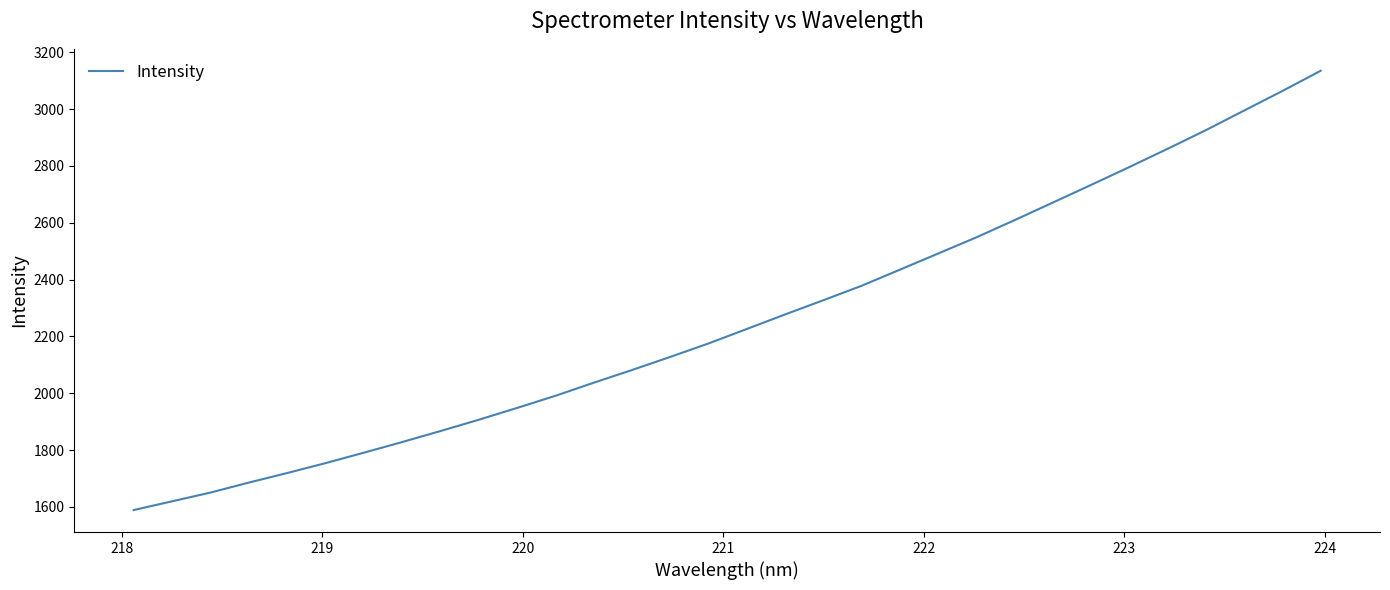

Does the chart have visible grid lines?

No